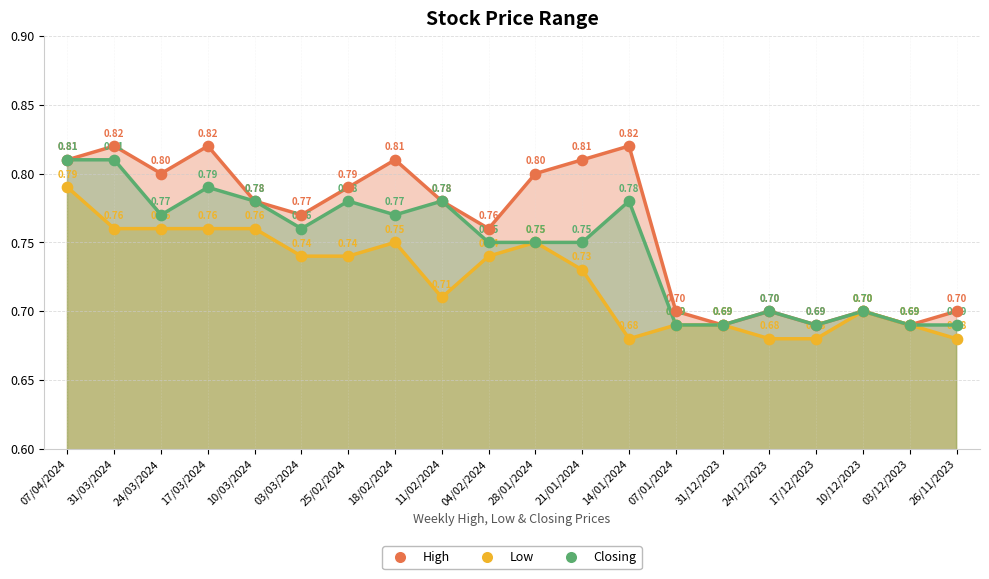

What are all the series names shown in the legend?

High, Low, Closing